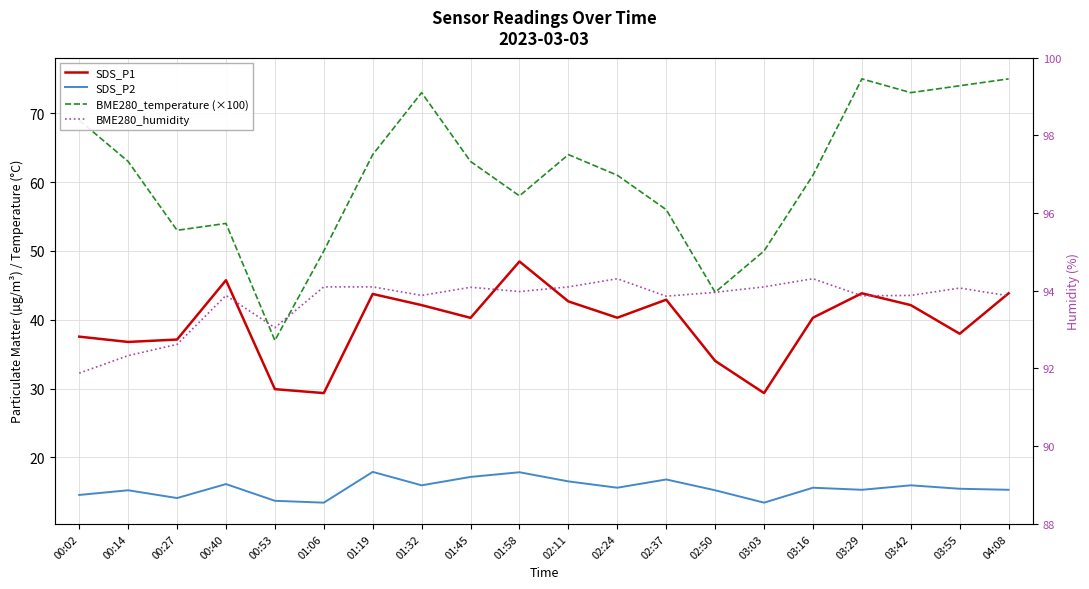

True or false: BME280_temperature (×100) and SDS_P2 cross at least once.

False